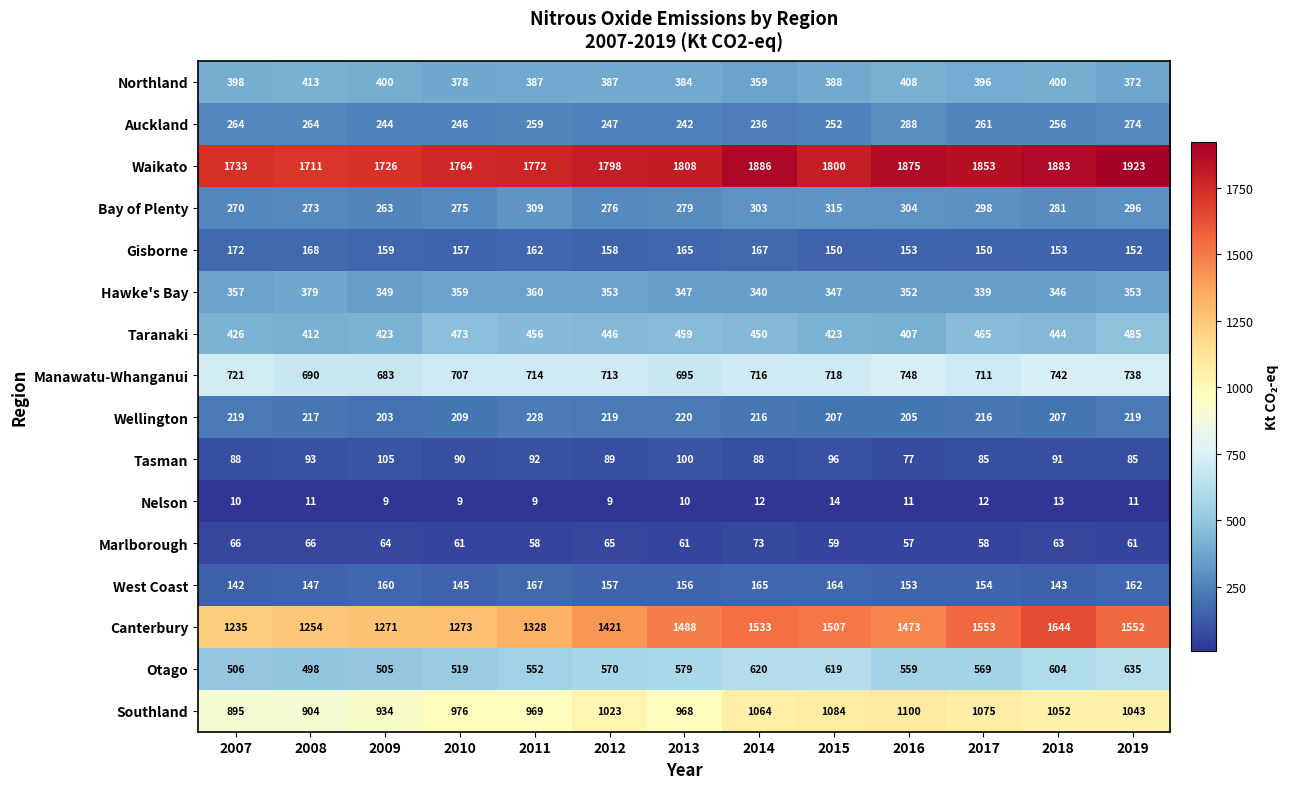

What is the minimum value shown in the chart?

9